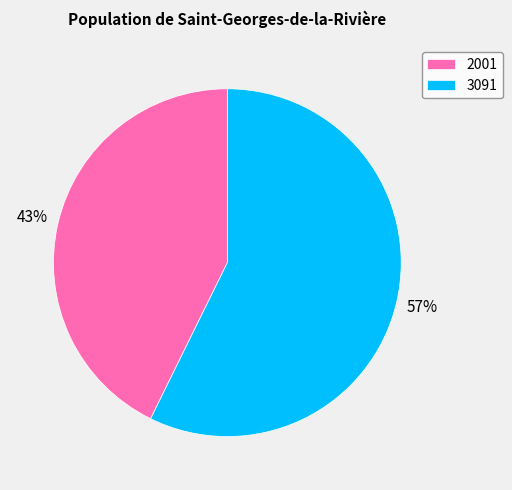

The 2001 slice represents 43% of the pie. True or false?

True